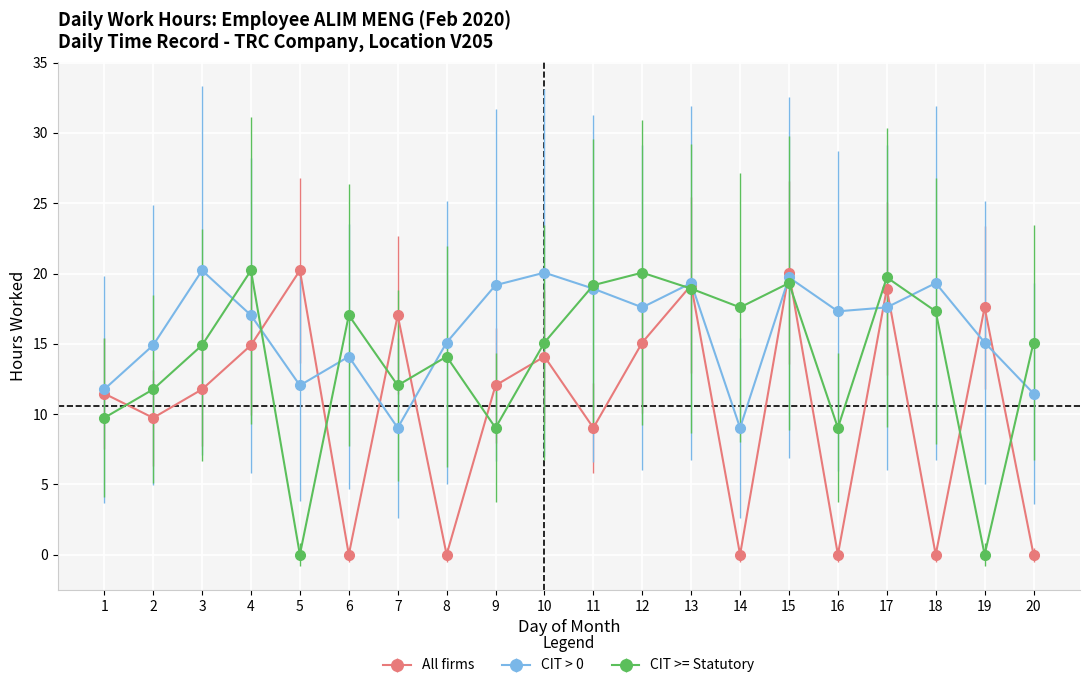

True or false: CIT > 0 has a value of 15.1 at 19.

True